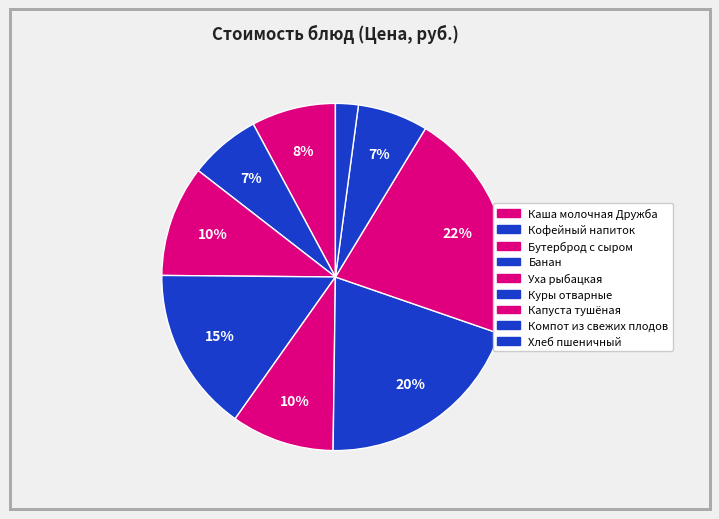

Between Компот из свежих плодов and Каша молочная Дружба, which is larger?

Каша молочная Дружба